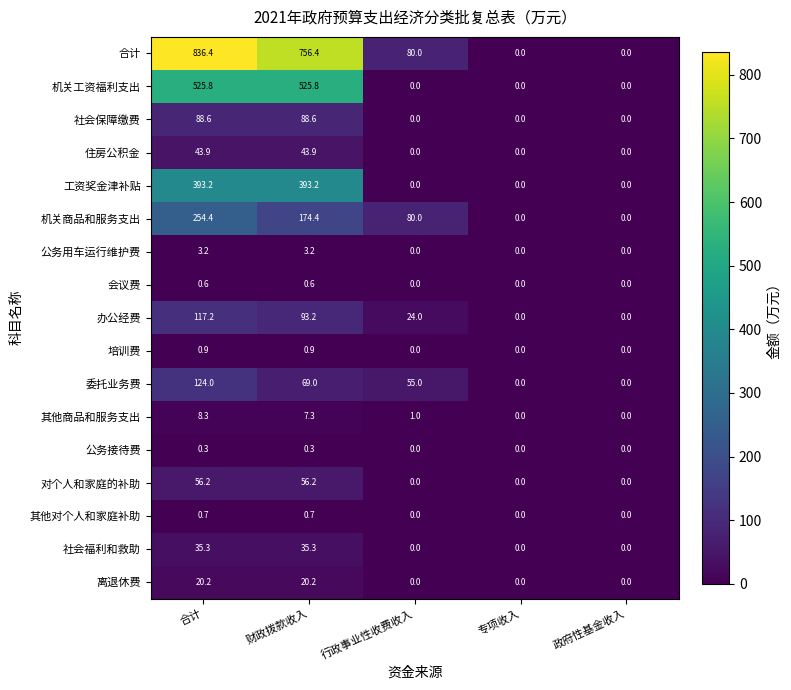

Rank the series at 财政拨款收入 from highest to lowest value.

合计, 机关工资福利支出, 工资奖金津补贴, 机关商品和服务支出, 办公经费, 社会保障缴费, 委托业务费, 对个人和家庭的补助, 住房公积金, 社会福利和救助, 离退休费, 其他商品和服务支出, 公务用车运行维护费, 培训费, 其他对个人和家庭补助, 会议费, 公务接待费